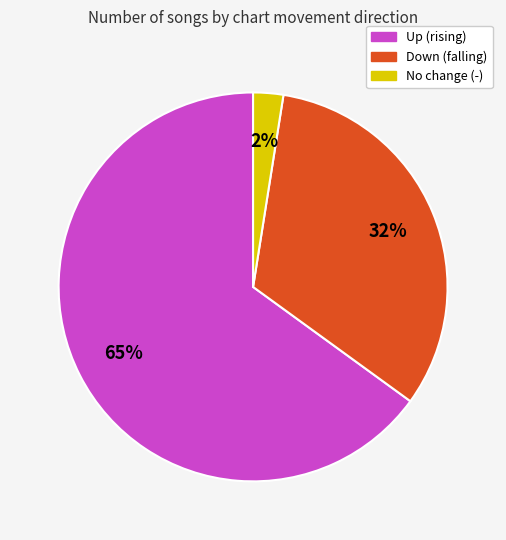

Does any single category account for the majority?

Yes